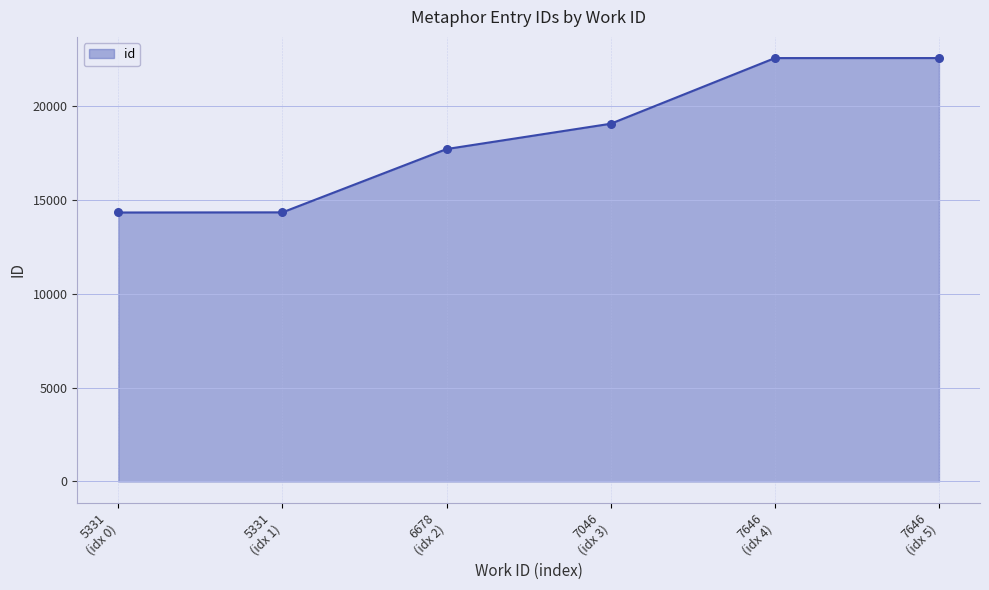

What is the sum of all values?

110499